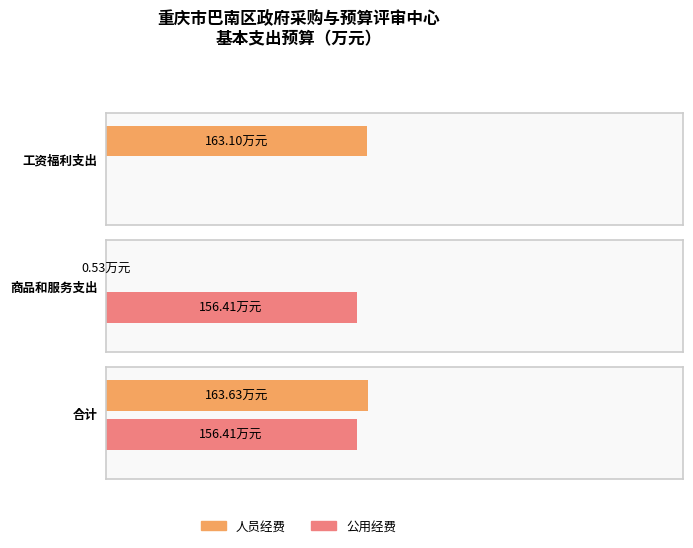

Reading left to right, transcribe all the data shown in this chart.

人员经费: 163.1	0.5	163.6
公用经费: 0.0	156.4	156.4